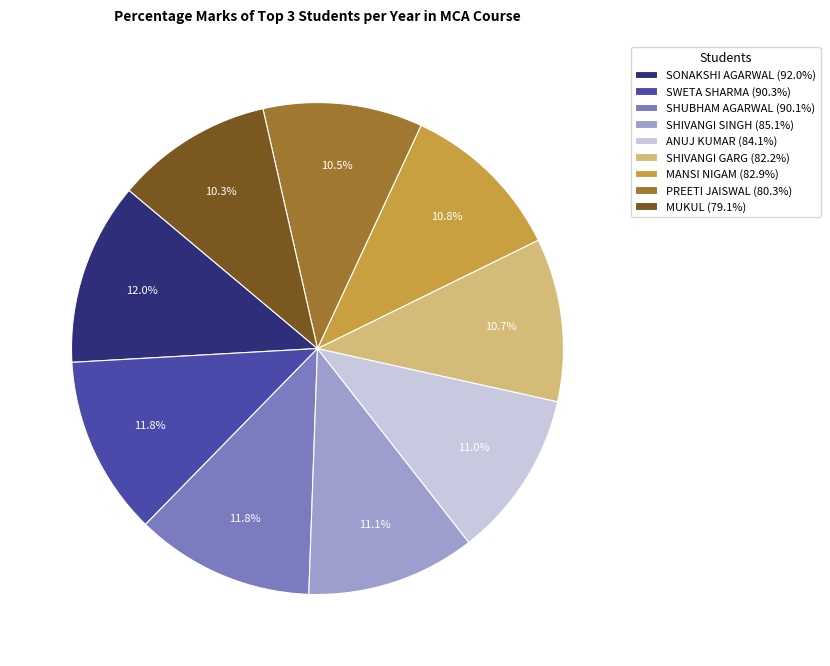

To the nearest percent, what portion does SHUBHAM AGARWAL represent?

12%